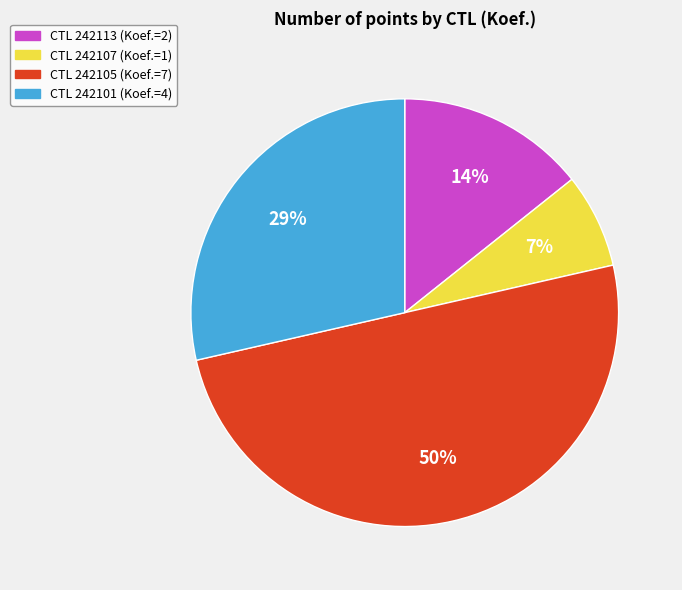

To the nearest percent, what is the difference between the largest and smallest slice percentages?

43%